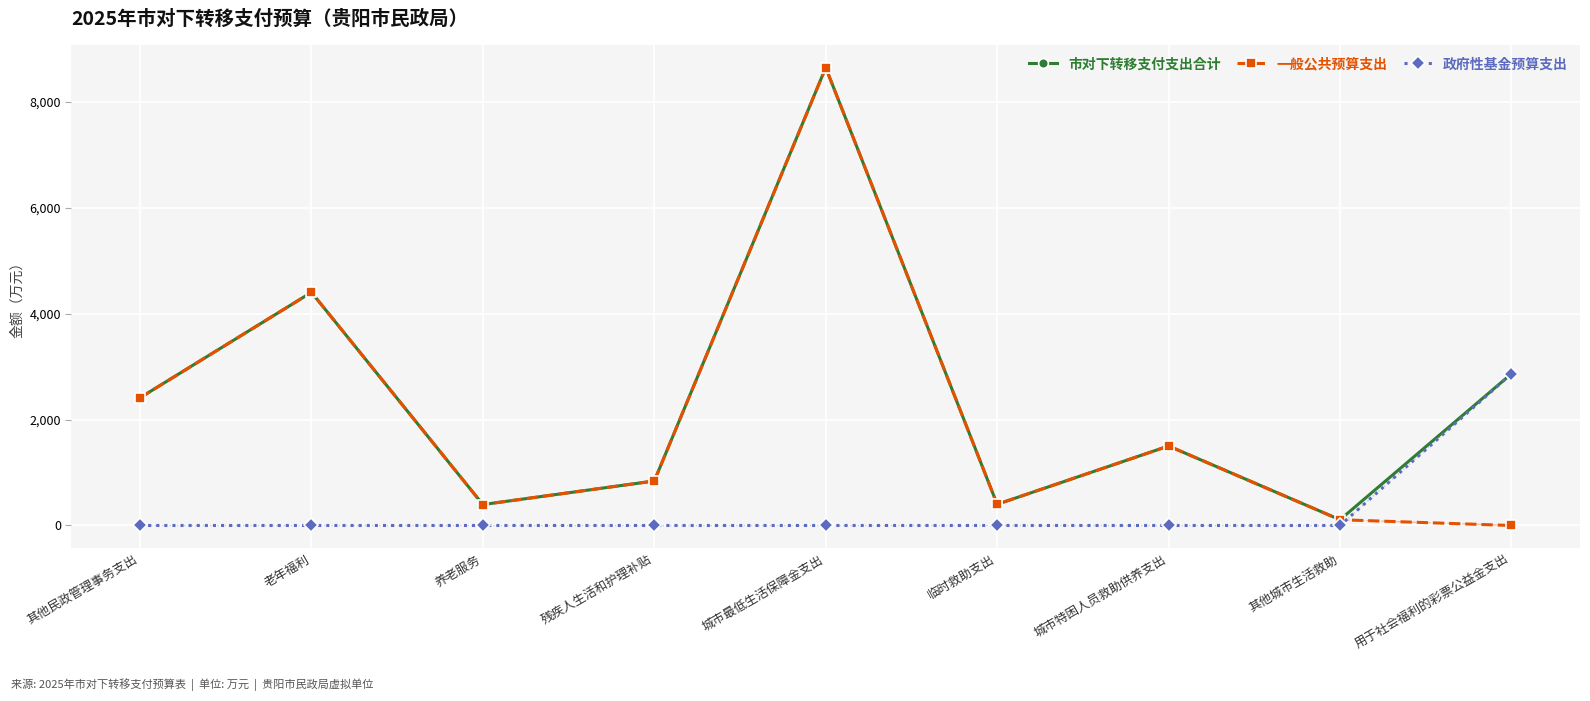

Between which two adjacent categories do 一般公共预算支出 and 政府性基金预算支出 first intersect?

其他城市生活救助 and 用于社会福利的彩票公益金支出